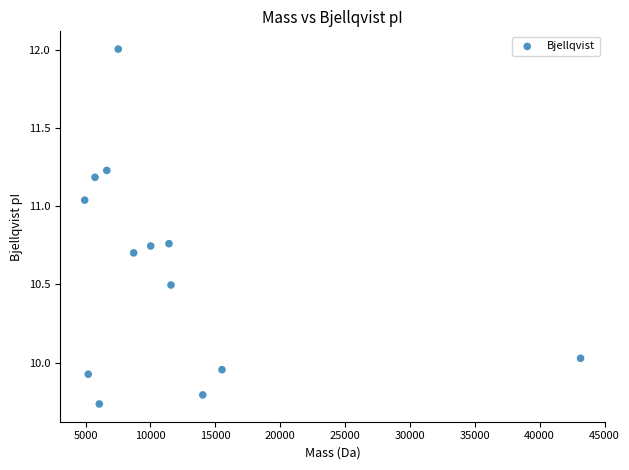

What is the range of Y values (max minus min)?

2.3